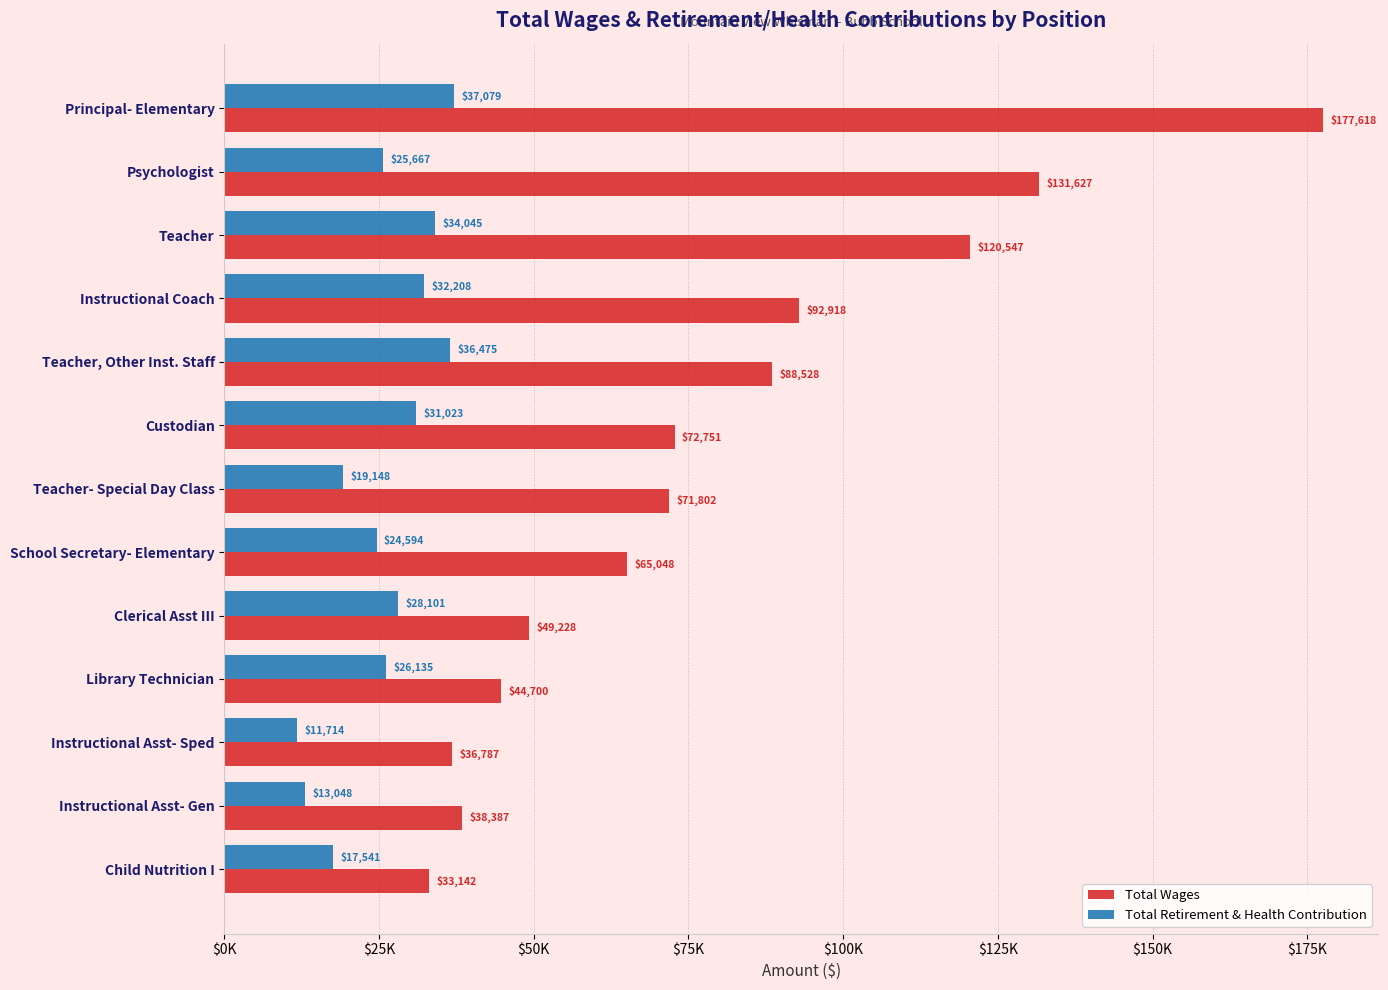

What are all the series names shown in the legend?

Total Wages, Total Retirement & Health Contribution